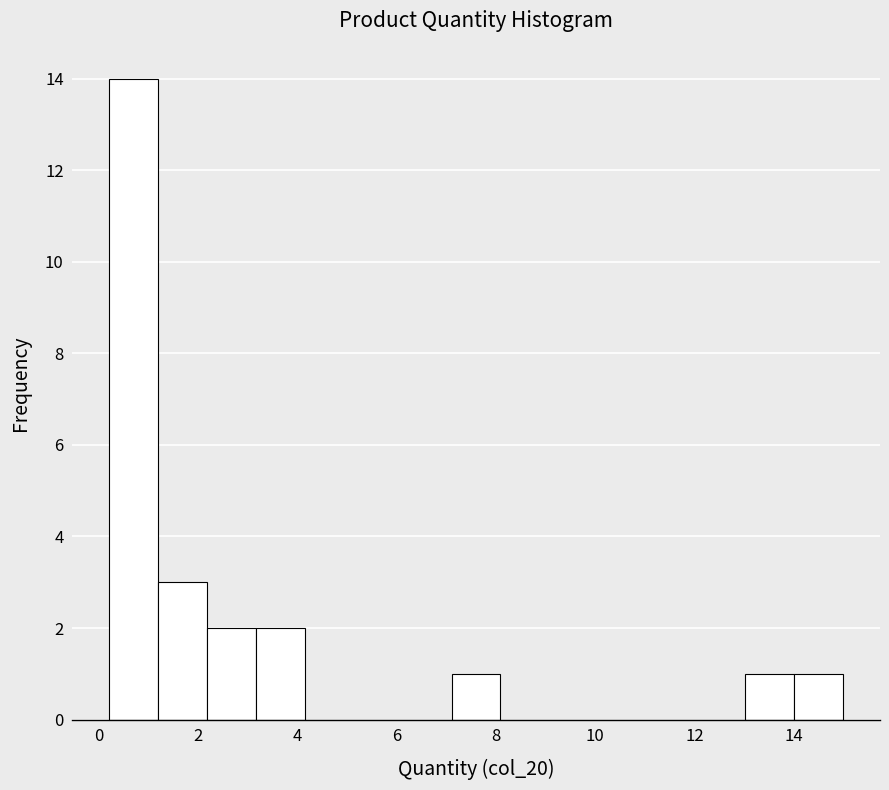

Reading left to right, list every bar in this chart as the range it spans on the x-axis followed by its height. Neither the bar edges nor the heights are printed on the chart, so give them approximately, as read against the axes.

0.2 to 1.2: 14
1.2 to 2.2: 3
2.2 to 3.2: 2
3.2 to 4.2: 2
4.2 to 5.2: 0
5.2 to 6.2: 0
6.2 to 7.2: 0
7.2 to 8.0: 1
8.0 to 9.0: 0
9.0 to 10.0: 0
10.0 to 11.0: 0
11.0 to 12.0: 0
12.0 to 13.0: 0
13.0 to 14.0: 1
14.0 to 15.0: 1